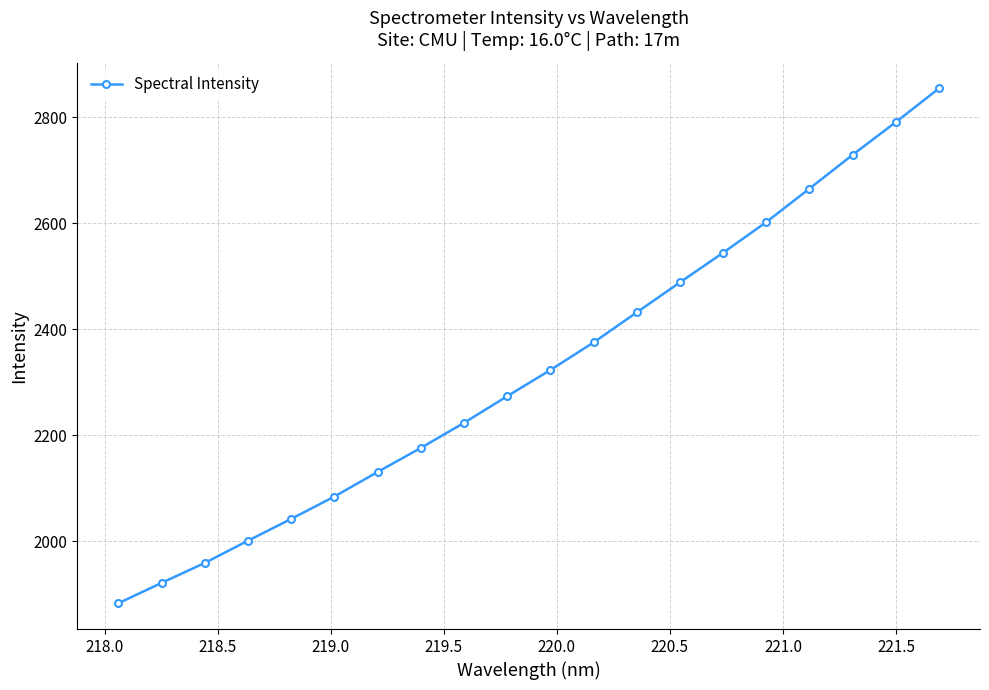

What is the difference between the maximum and minimum values?

970.9